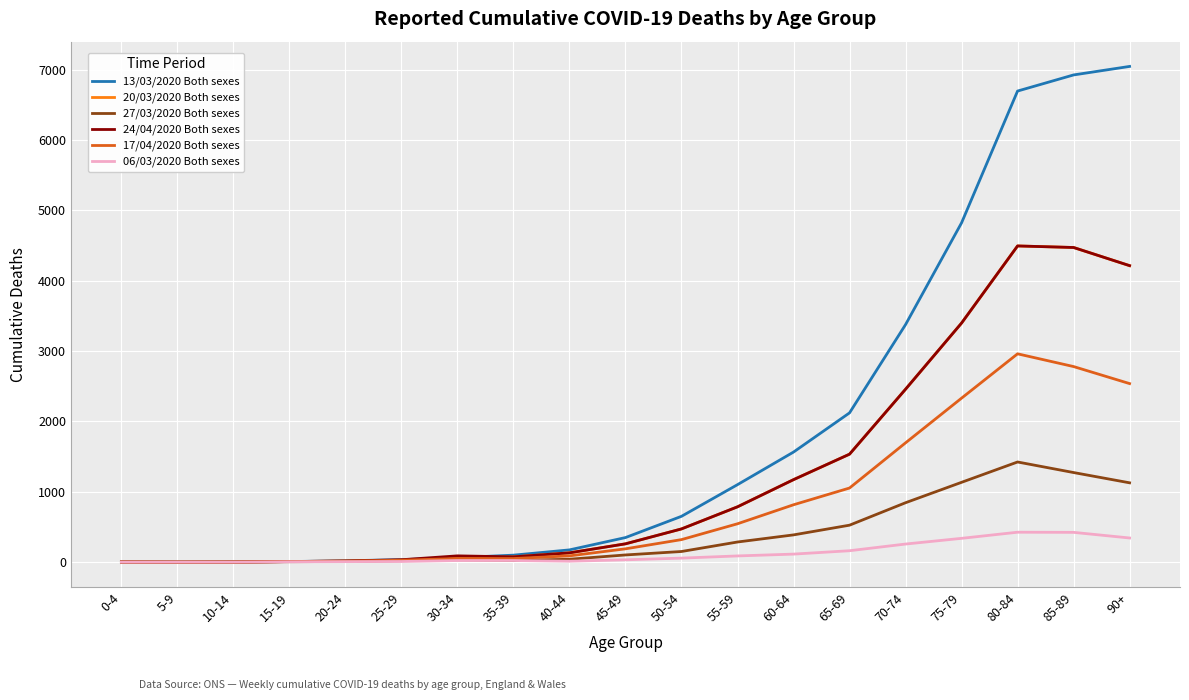

Is the value of 13/03/2020 Both sexes at 40-44 greater than the value of 24/04/2020 Both sexes at 75-79?

No